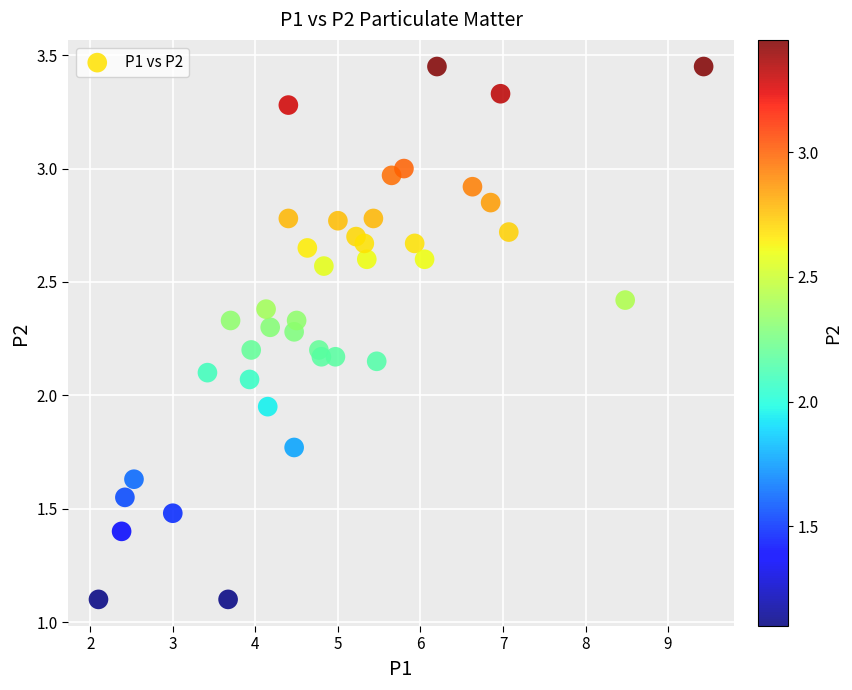

What is the range of X values (max minus min)?

7.3